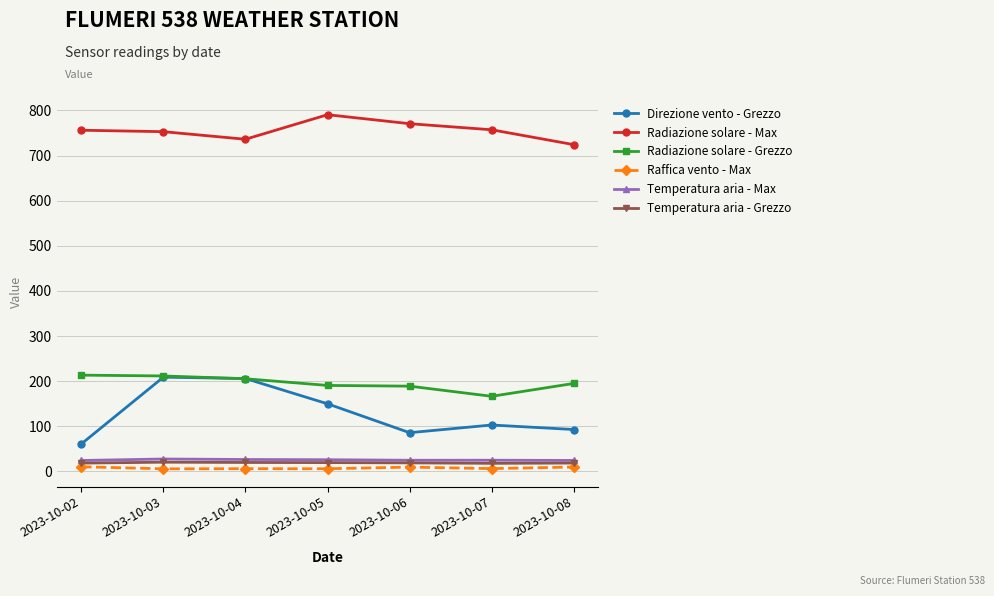

True or false: Raffica vento - Max and Temperatura aria - Grezzo intersect in this chart.

False